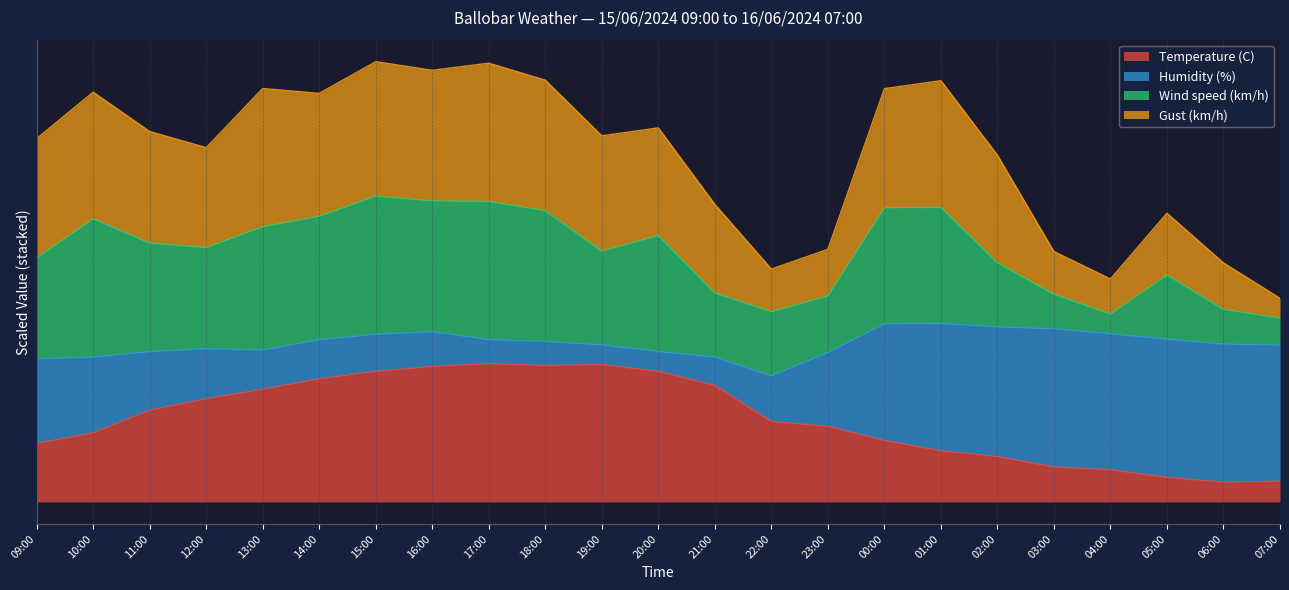

What is the sum of all Temperature (C) values?

488.4